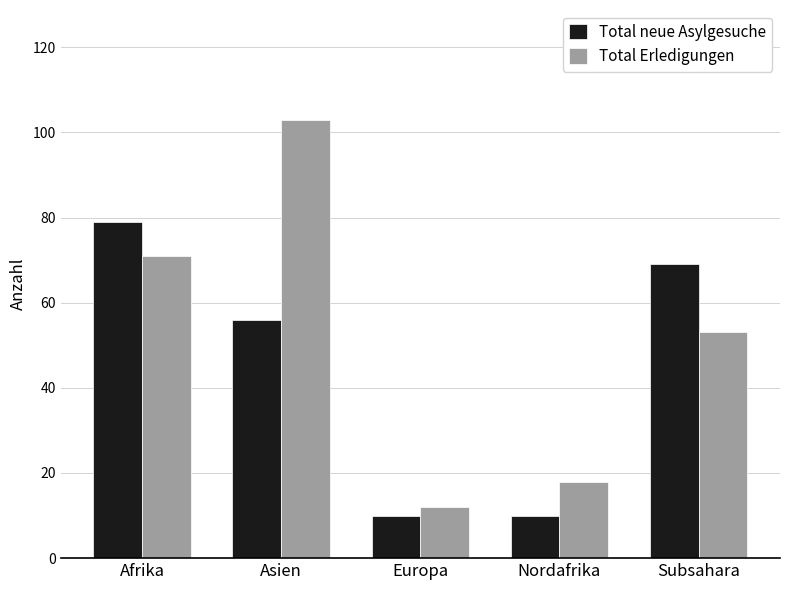

How many data points does each series have?

5